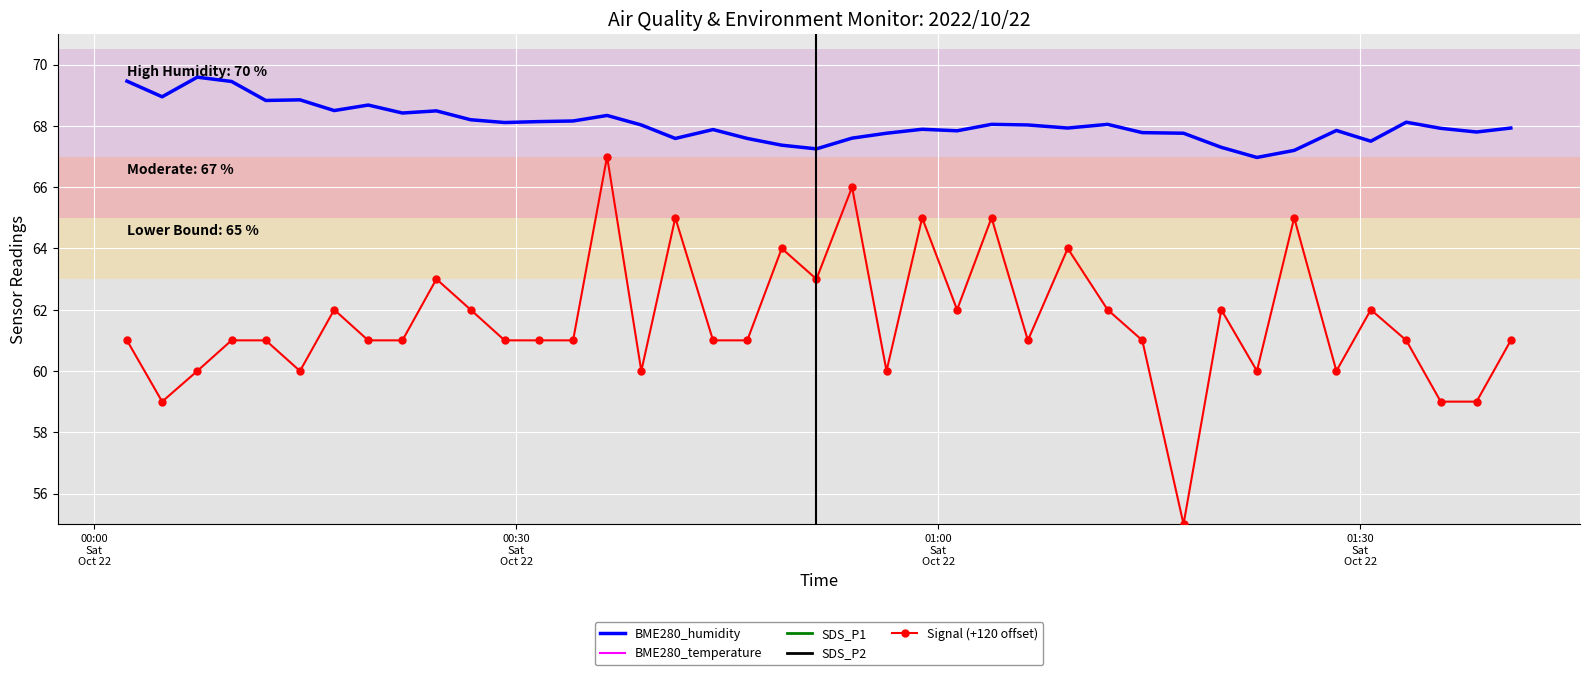

How many interior local peaks does the BME280_humidity series have?

11